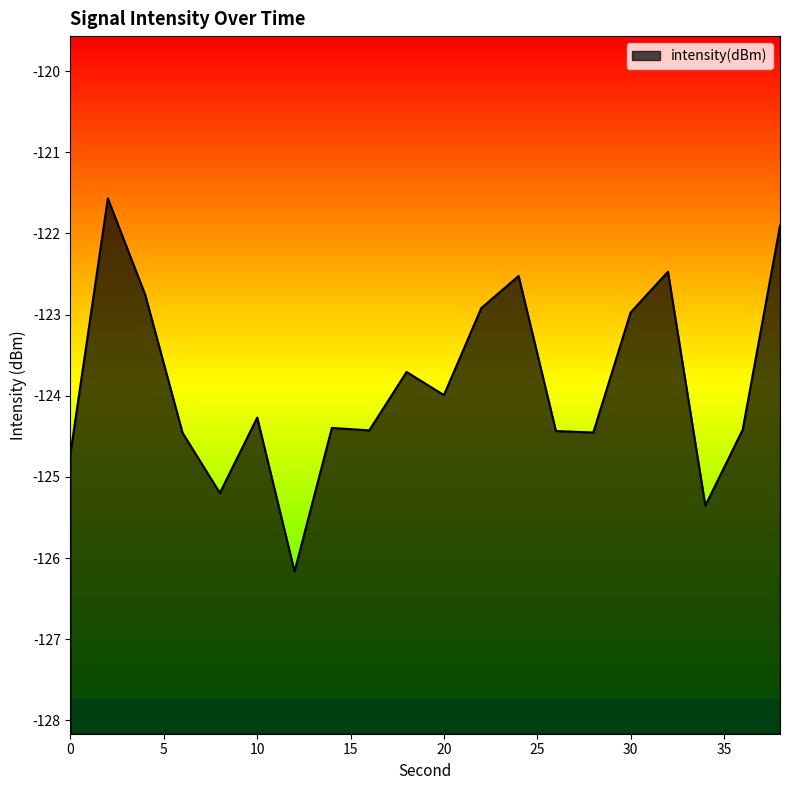

Which has a higher value, 18 or 4?

4